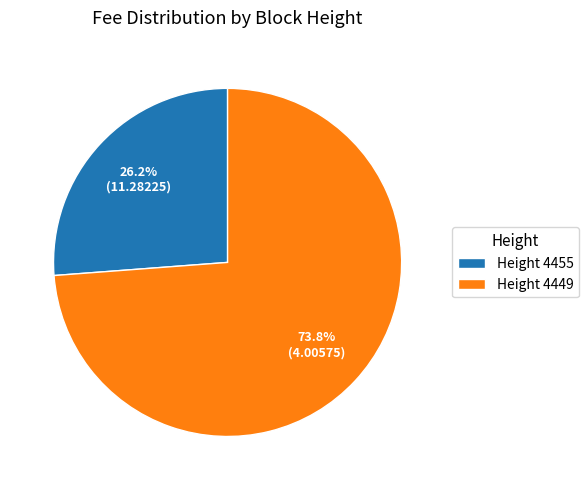

What is the ratio of the value at Height 4449 to the value at Height 4455?

2.8